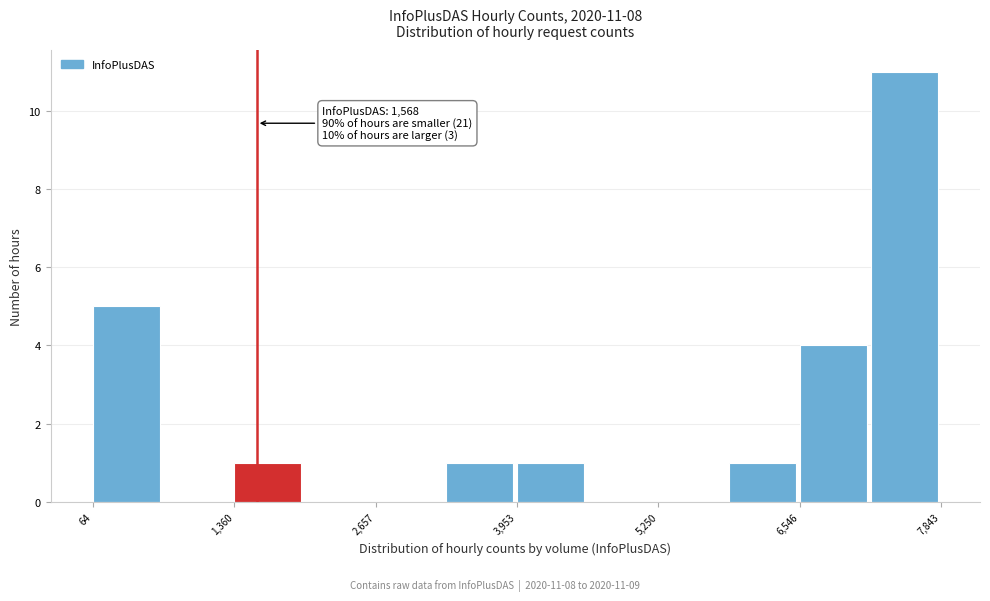

Around what value on the x-axis is the tallest bar? Give the approximate position of its centre, as read against the axis.

7600